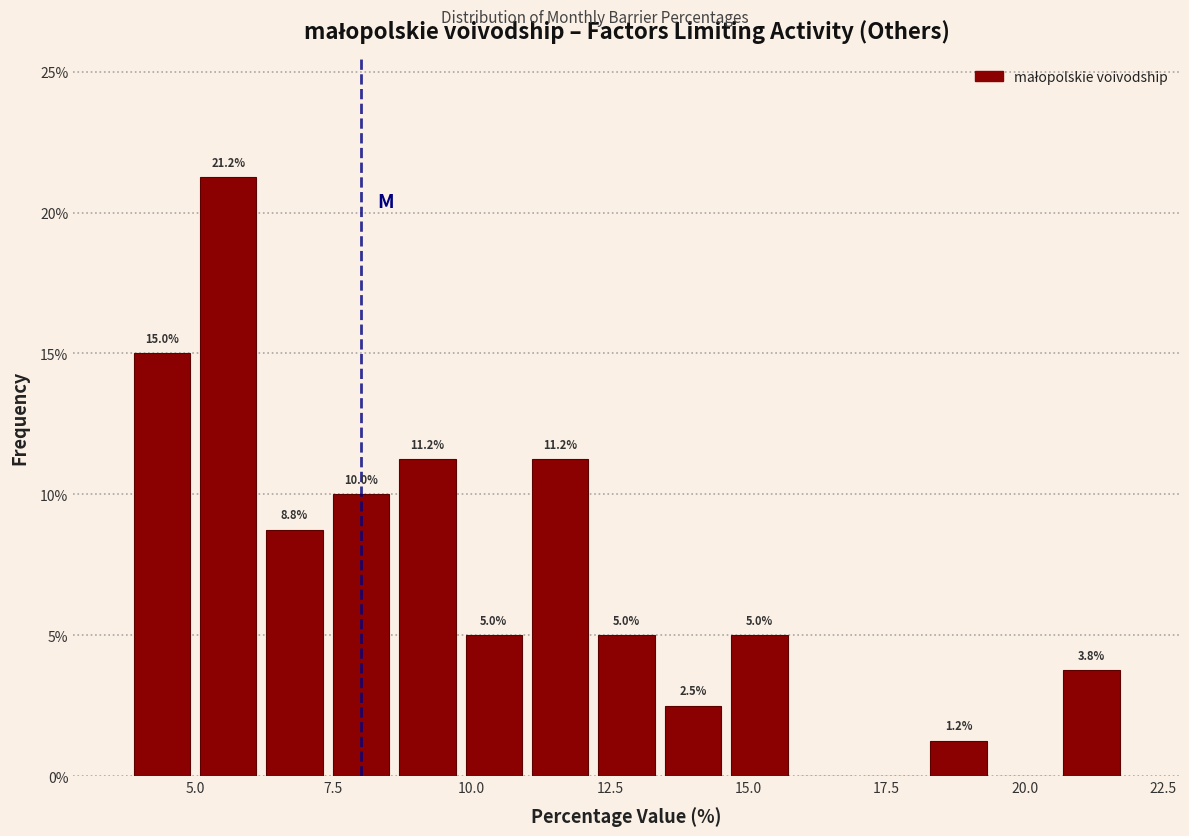

Read against the x-axis, roughly where is the centre of the tallest bar?

5.5